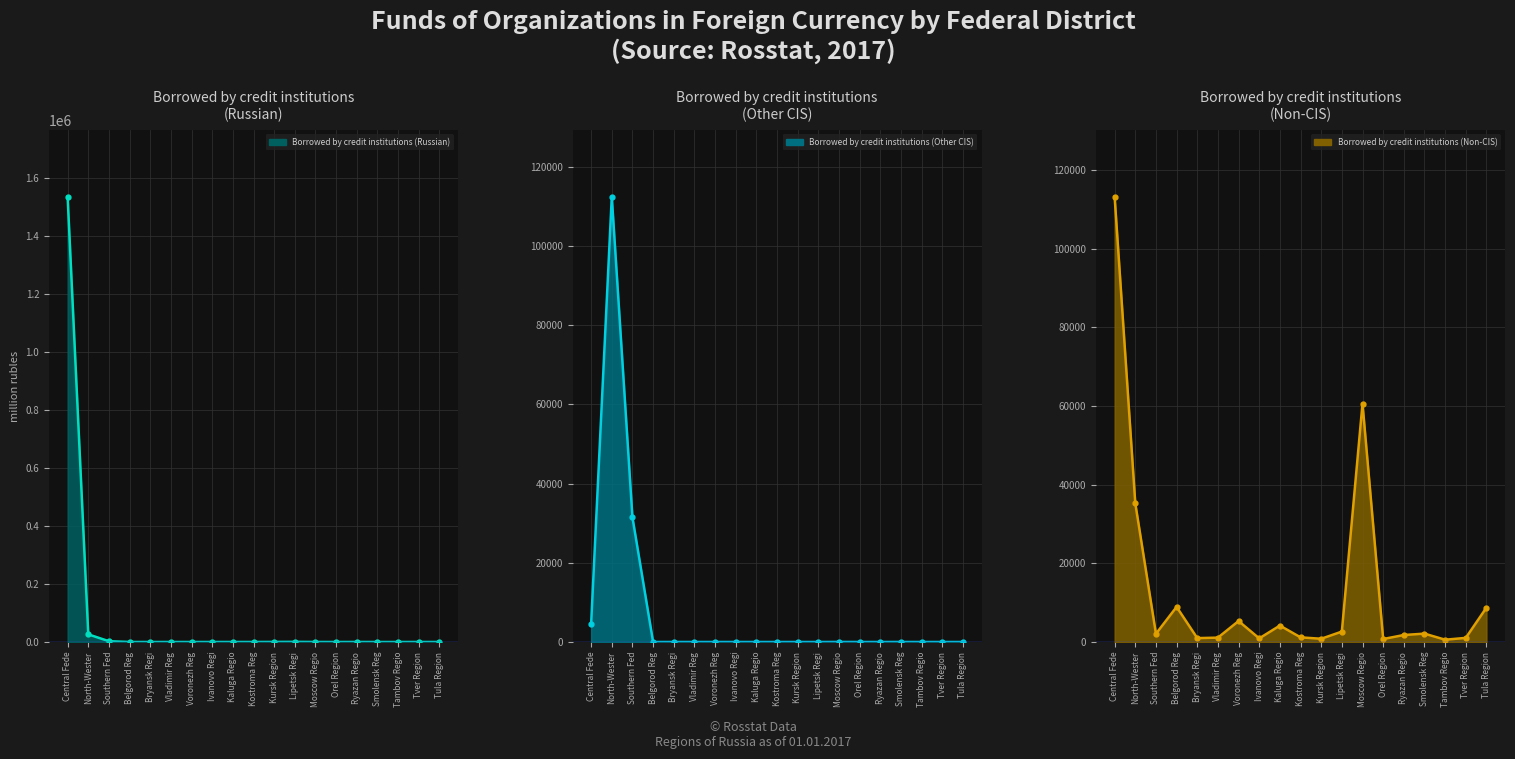

What is the sum of the Borrowed by credit institutions (Other CIS) (line) values at Moscow Regio and Kursk Region?

11